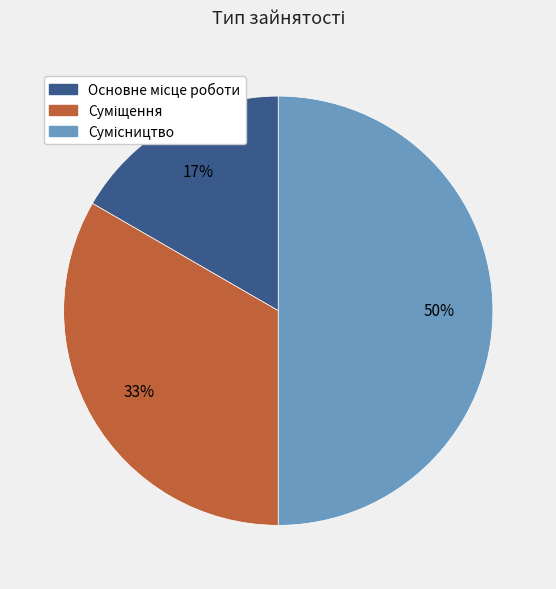

To the nearest percent, what is the difference between the largest and smallest slice percentages?

33%